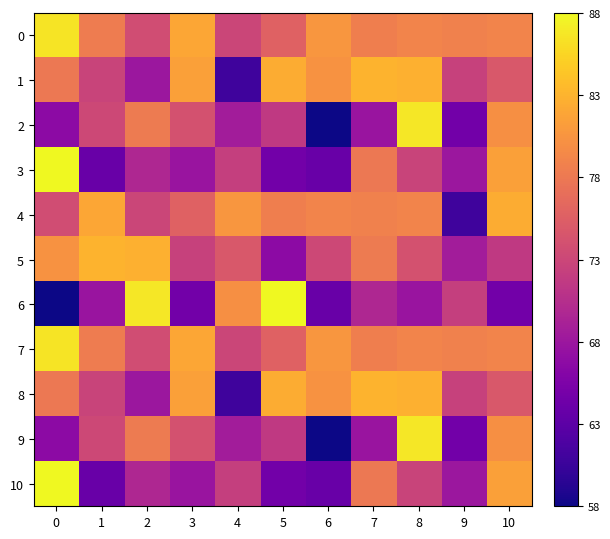

Which has a higher value, 6 or 10?

6